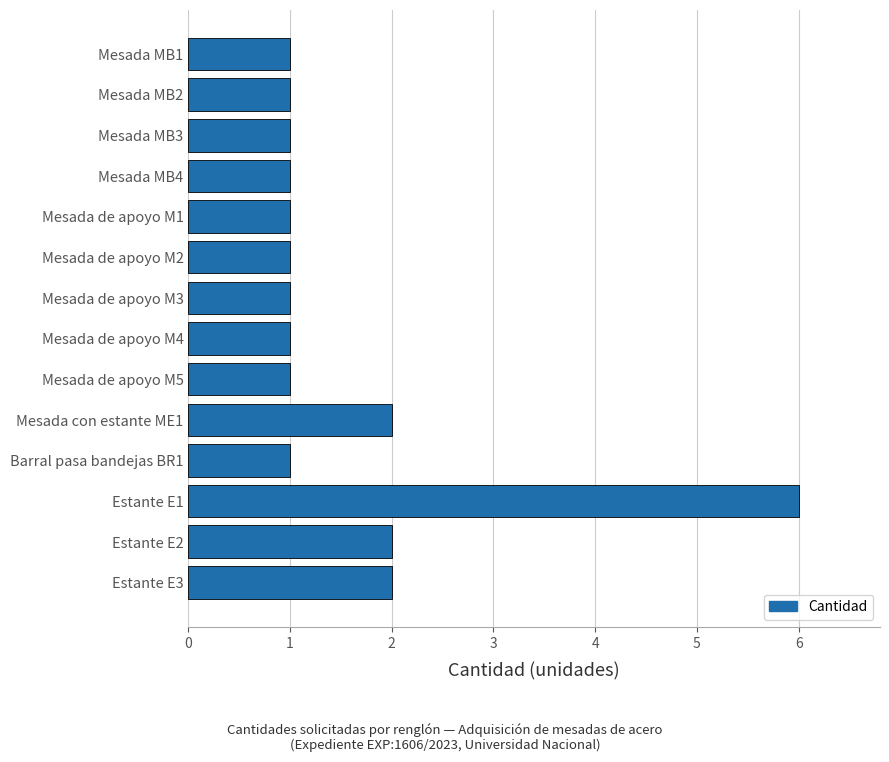

The chart shows a value of 1 at Mesada de apoyo M2. True or false?

True